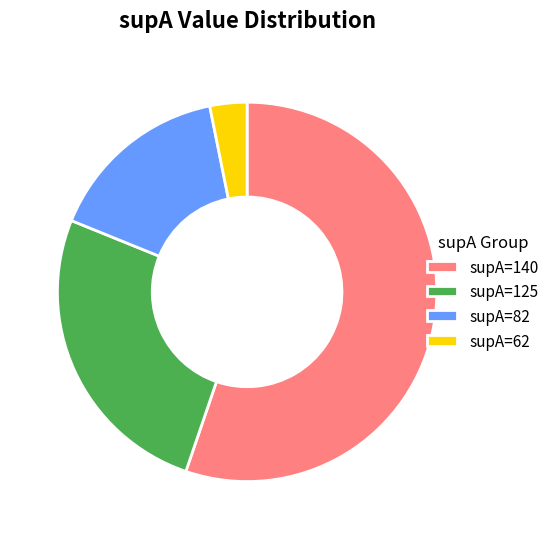

Rank the categories by value from highest to lowest.

supA=140, supA=125, supA=82, supA=62